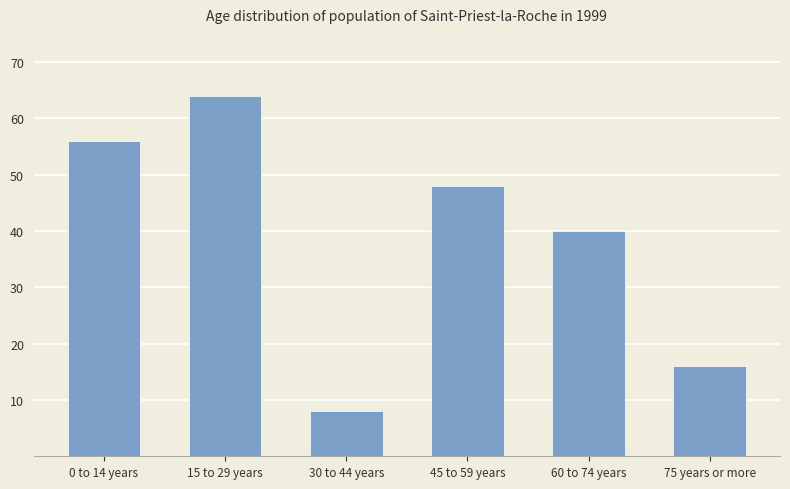

At which category does the chart reach its peak across all series?

15 to 29 years